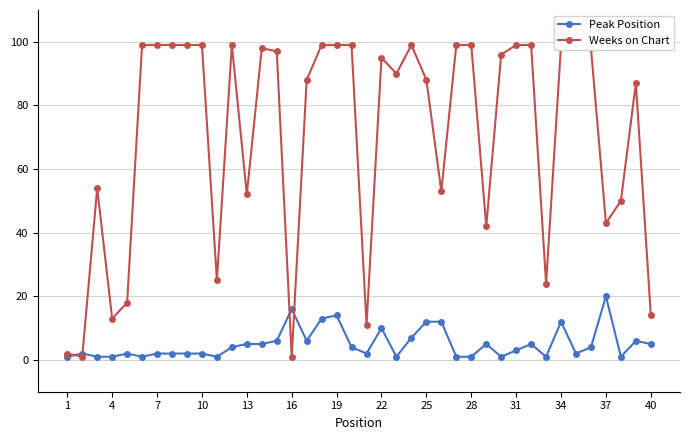

Which category has the highest value in the Peak Position series?

37